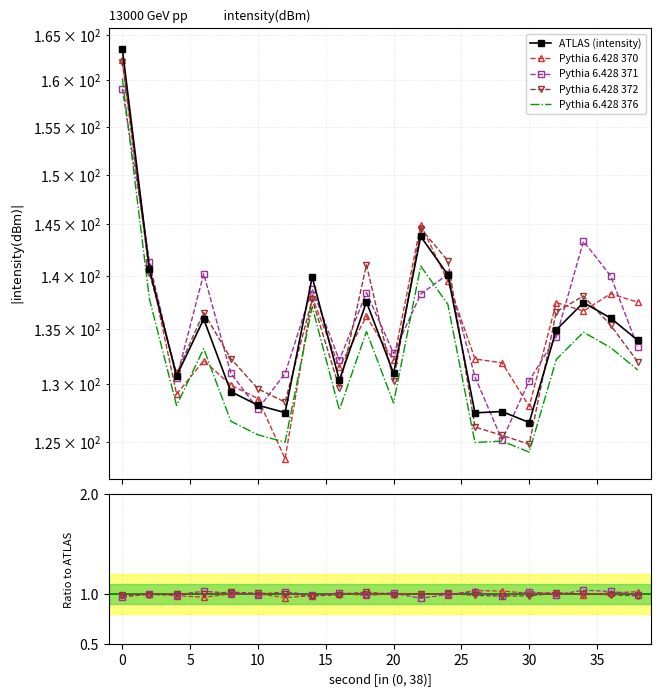

Is the value of Pythia 6.428 371 at 5 greater than the value of Pythia 6.428 370 at 30?

Yes